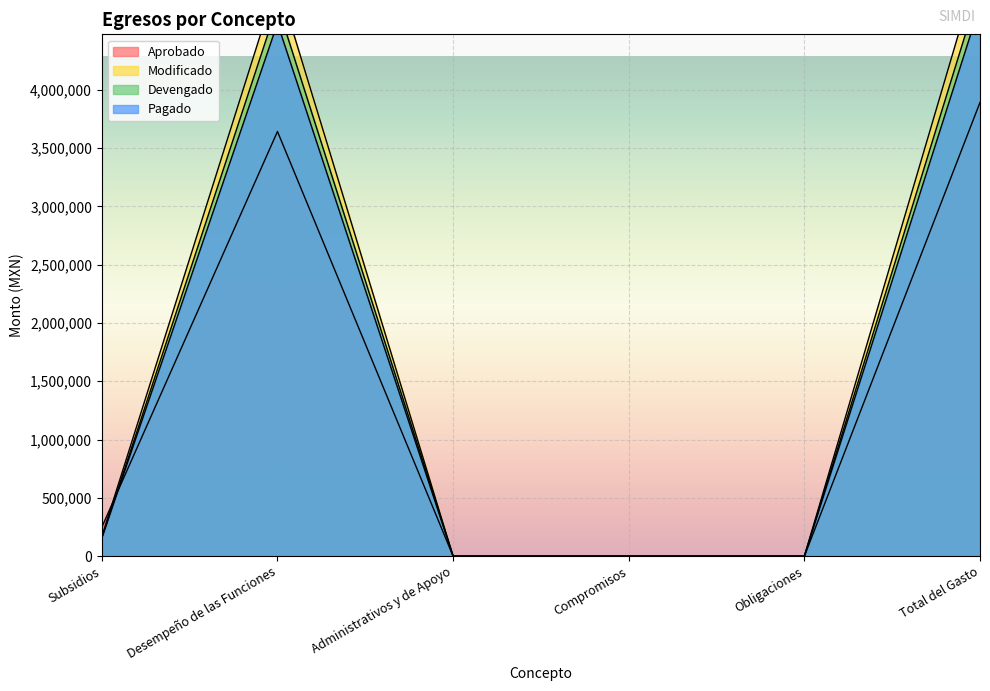

Reading left to right, transcribe all the data shown in this chart.

Aprobado: Subsidios=249300.0	Desempeño de las Funciones=3642000.0	Administrativos y de Apoyo=0.0	Compromisos=0.0	Obligaciones=0.0	Total del Gasto=3891300.0
Modificado: Subsidios=168636.0	Desempeño de las Funciones=4933911.7	Administrativos y de Apoyo=0.0	Compromisos=0.0	Obligaciones=0.0	Total del Gasto=5102547.7
Devengado: Subsidios=156000.0	Desempeño de las Funciones=4725263.9	Administrativos y de Apoyo=0.0	Compromisos=0.0	Obligaciones=0.0	Total del Gasto=4881263.9
Pagado: Subsidios=156000.0	Desempeño de las Funciones=4569991.0	Administrativos y de Apoyo=0.0	Compromisos=0.0	Obligaciones=0.0	Total del Gasto=4725991.0